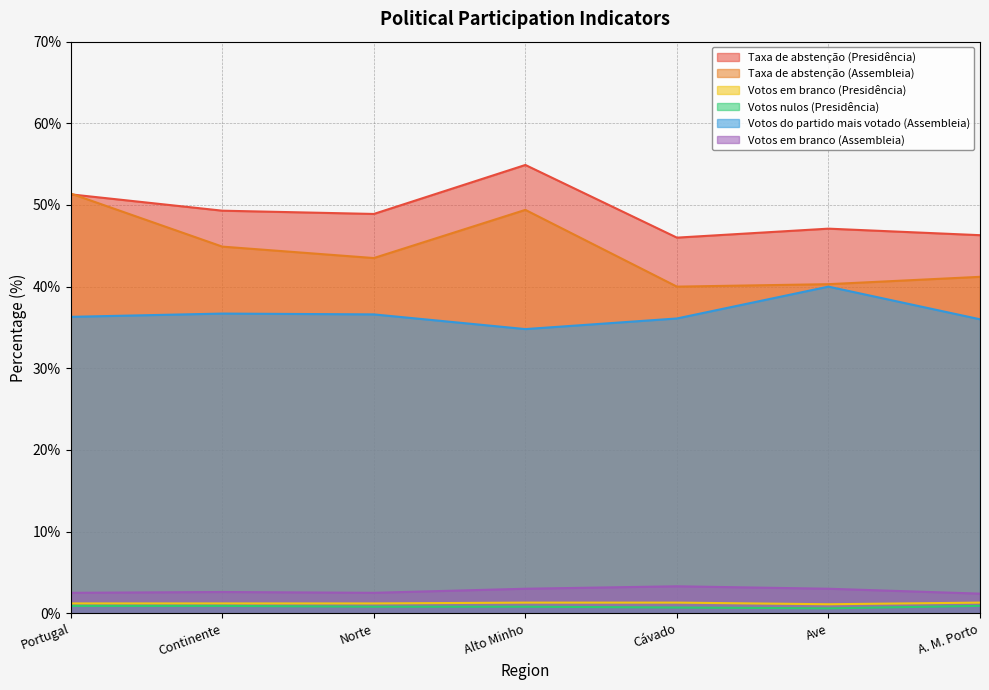

Reading left to right, transcribe all the data shown in this chart.

Taxa de abstenção (Presidência): Portugal=51.3	Continente=49.3	Norte=48.9	Alto Minho=54.9	Cávado=46.0	Ave=47.1	A. M. Porto=46.3
Taxa de abstenção (Assembleia): Portugal=51.4	Continente=44.9	Norte=43.5	Alto Minho=49.4	Cávado=40.0	Ave=40.3	A. M. Porto=41.2
Votos em branco (Presidência): Portugal=1.2	Continente=1.2	Norte=1.2	Alto Minho=1.3	Cávado=1.3	Ave=1.1	A. M. Porto=1.3
Votos nulos (Presidência): Portugal=0.9	Continente=0.9	Norte=0.8	Alto Minho=0.8	Cávado=0.7	Ave=0.6	A. M. Porto=0.9
Votos do partido mais votado (Assembleia): Portugal=36.3	Continente=36.7	Norte=36.6	Alto Minho=34.8	Cávado=36.1	Ave=40.0	A. M. Porto=36.0
Votos em branco (Assembleia): Portugal=2.5	Continente=2.6	Norte=2.5	Alto Minho=3.0	Cávado=3.3	Ave=3.0	A. M. Porto=2.4